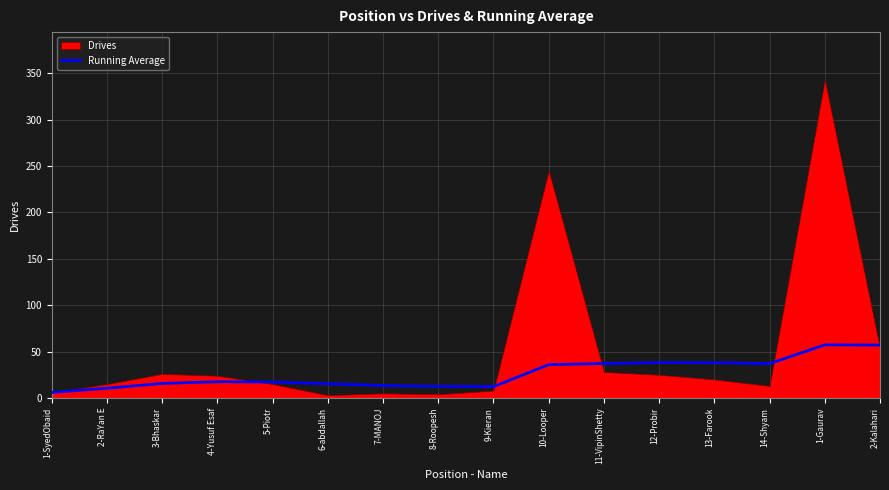

Reading left to right, extract all data points from this chart.

6.0	10.5	15.7	17.5	17.2	15.3	13.4	12.5	12.2	35.9	37.2	38.1	38.0	37.0	57.3	57.1